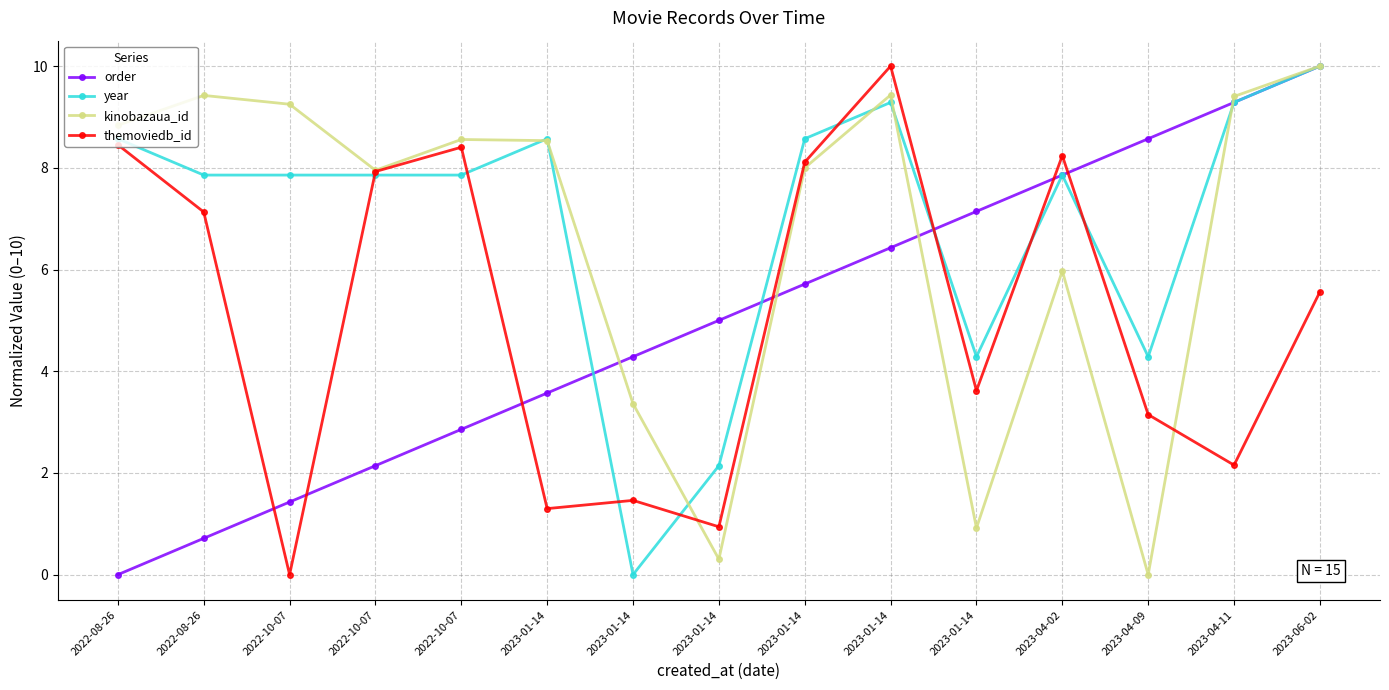

How many lines are shown in the chart?

4